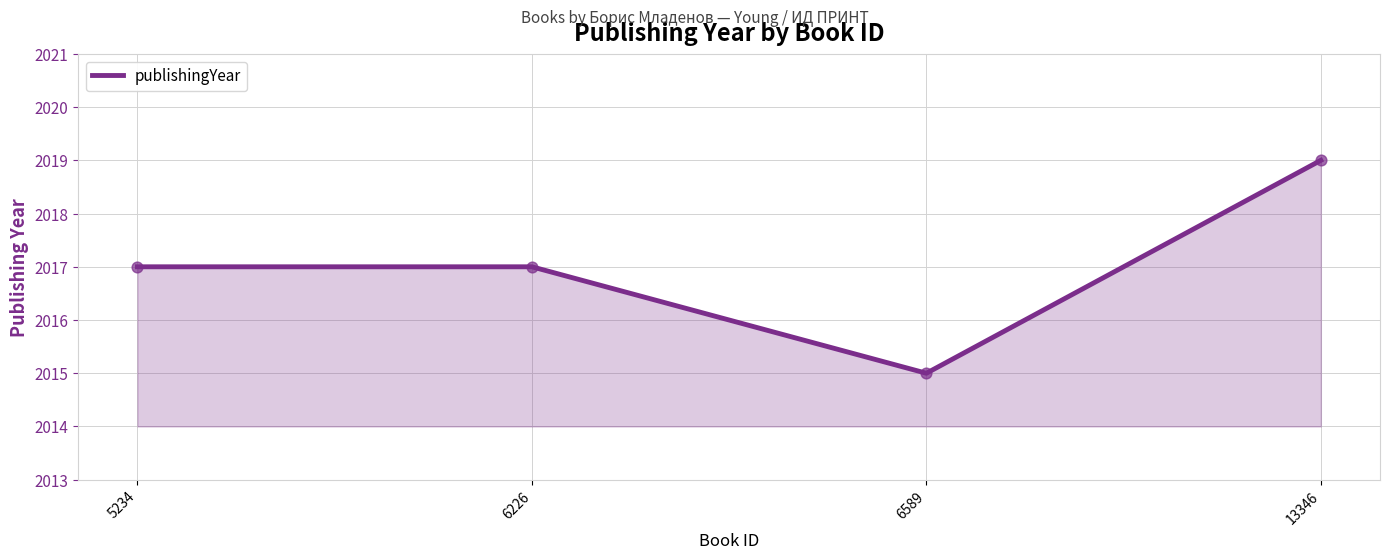

What is the change in value from 5234 to 13346?

+2